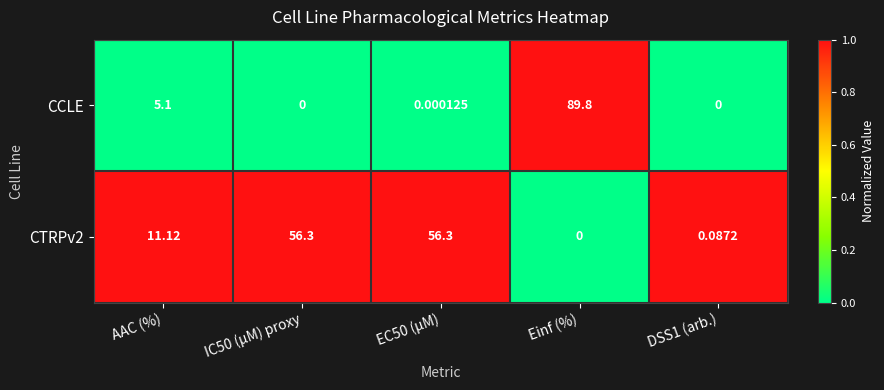

How many data points in CTRPv2 are above 11?

3